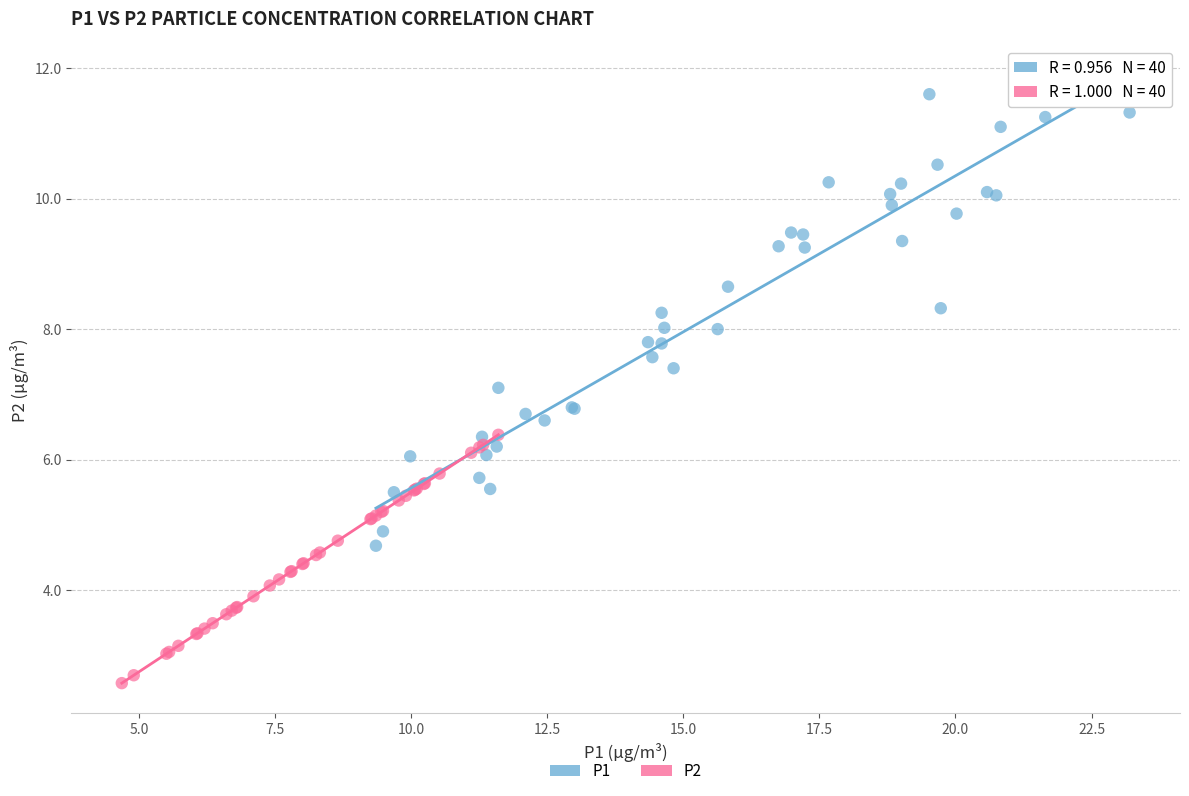

Which series has the widest spread of Y values?

P1